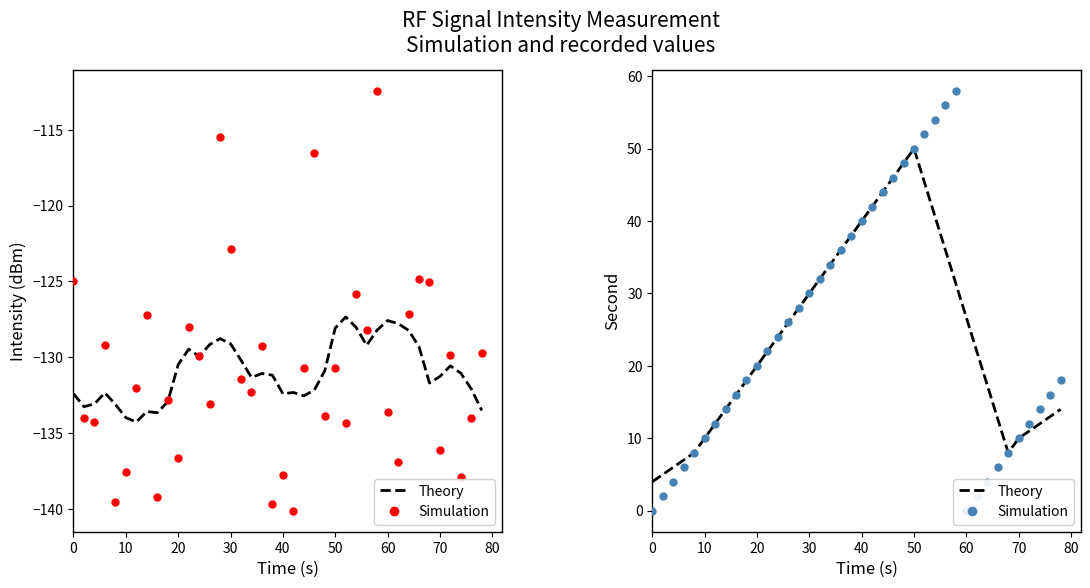

How many series are shown in this chart?

2